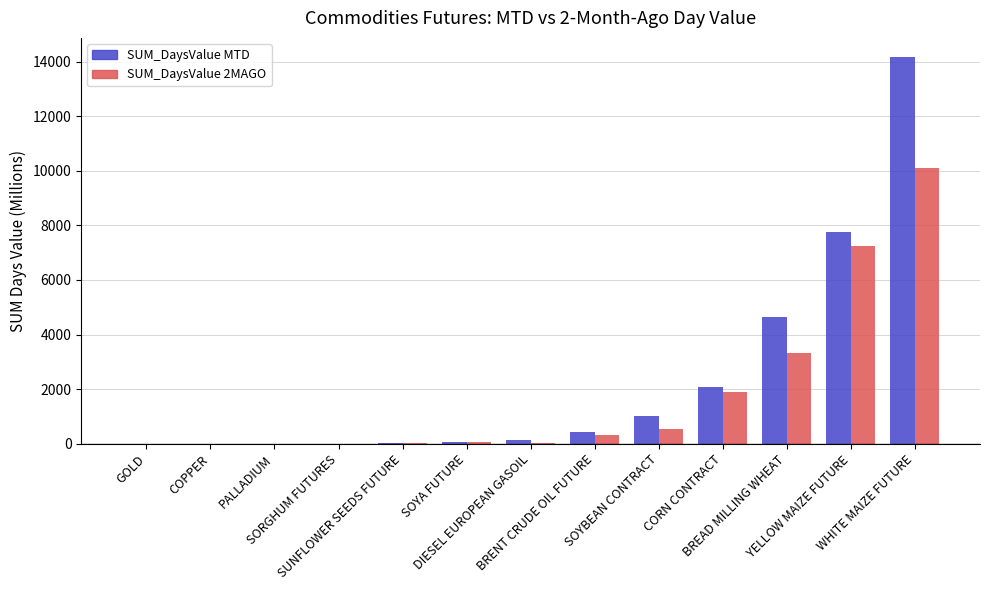

At which category is the sum across all series the highest?

WHITE MAIZE FUTURE